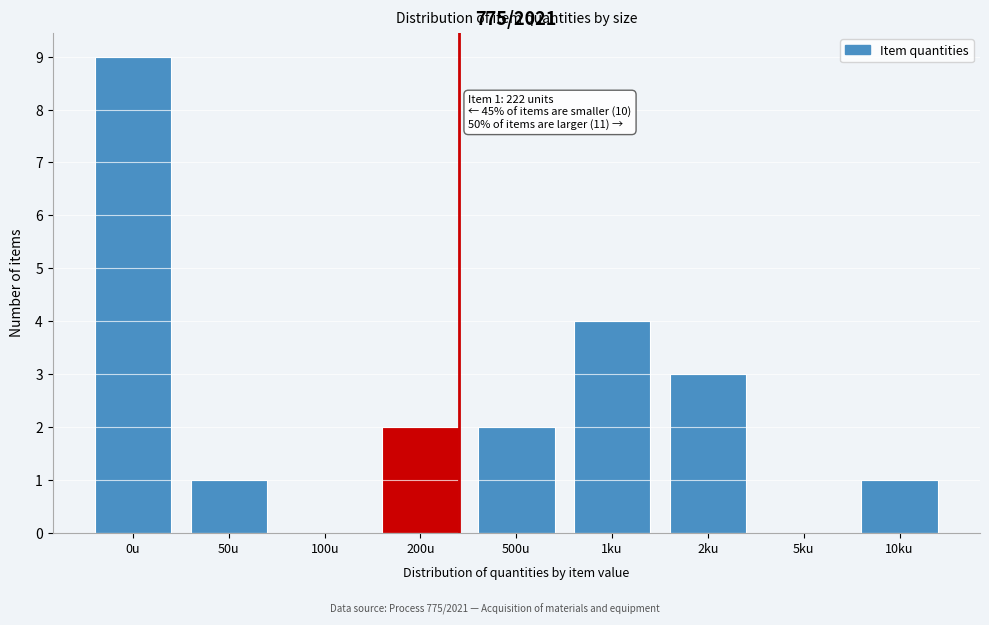

Reading left to right, what are all the values shown in this chart?

0u=9	50u=1	100u=0	200u=2	500u=2	1ku=4	2ku=3	5ku=0	10ku=1